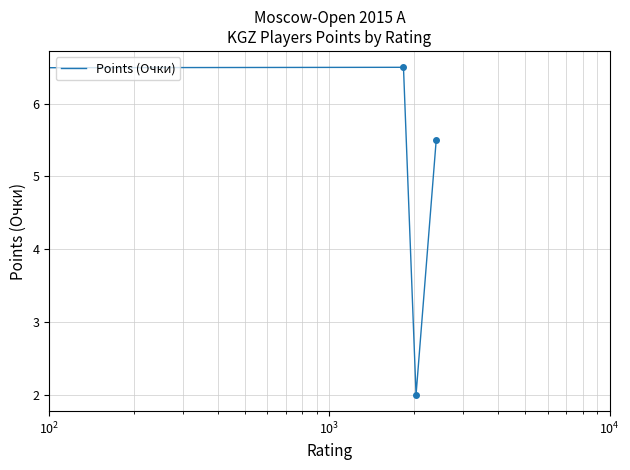

Count the number of data series in this chart.

1